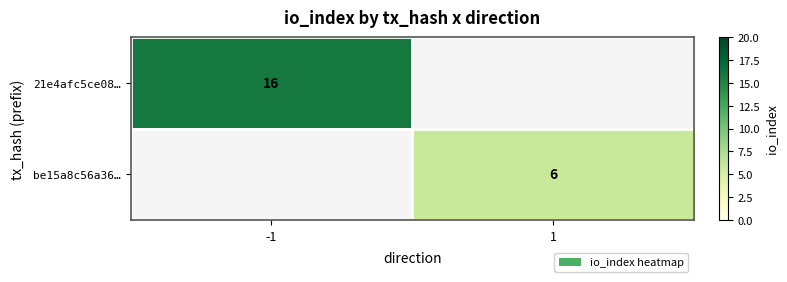

How many values in 21e4afc5ce08… are above zero?

1